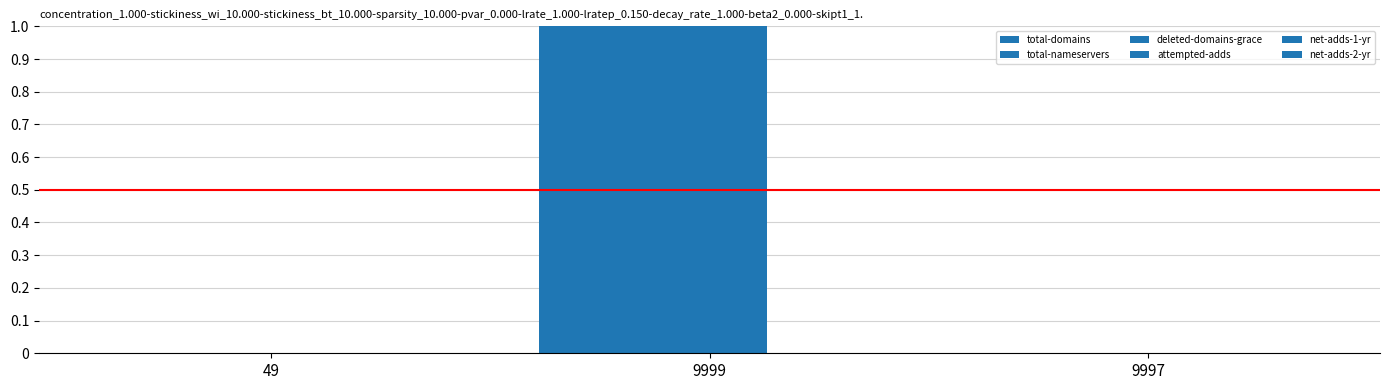

Rank the series by their maximum value, from highest to lowest.

deleted-domains-grace, attempted-adds, total-domains, total-nameservers, net-adds-1-yr, net-adds-2-yr